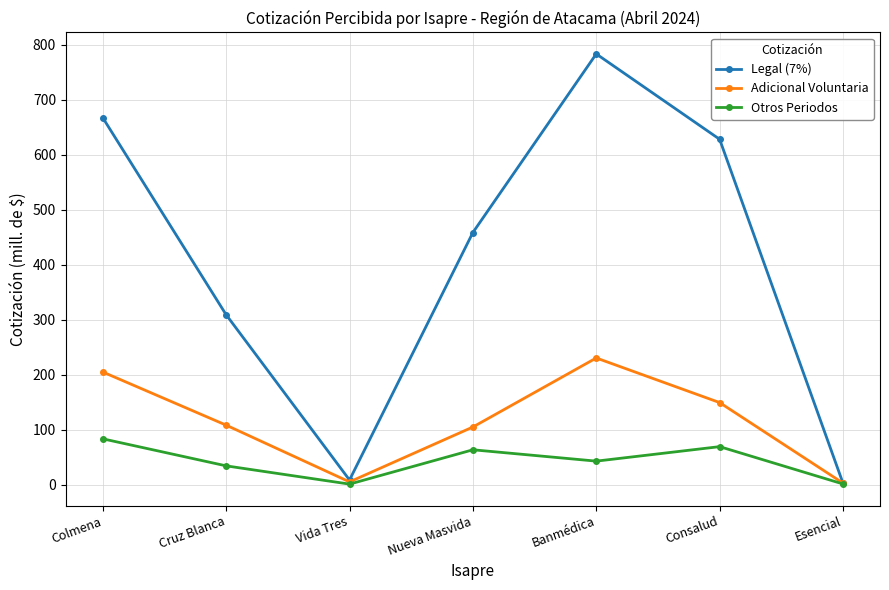

What is the sum of all Legal (7%) values?

2858.2